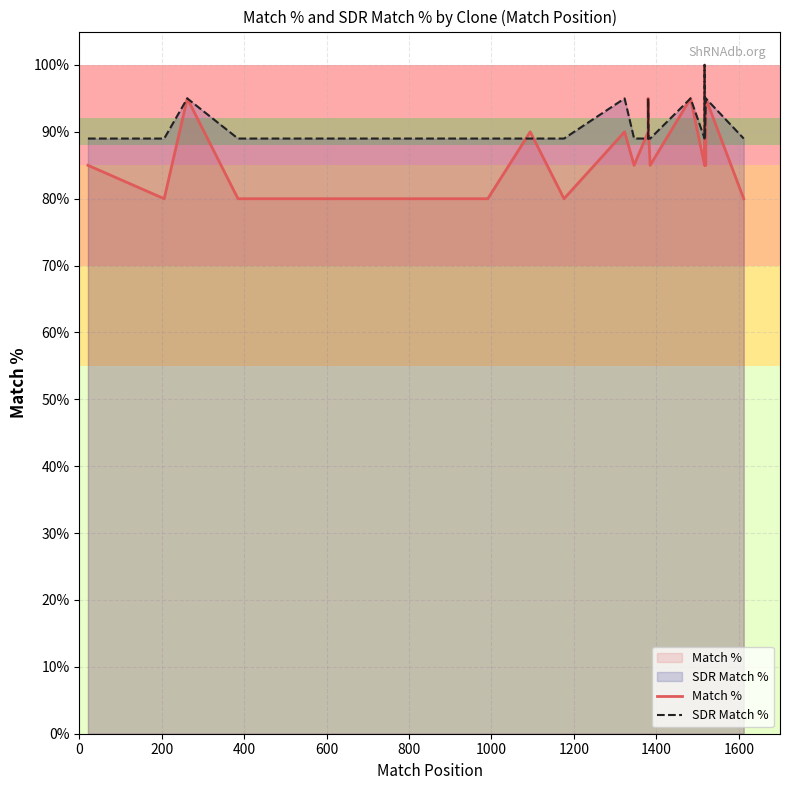

What is the minimum value shown in the chart?

80